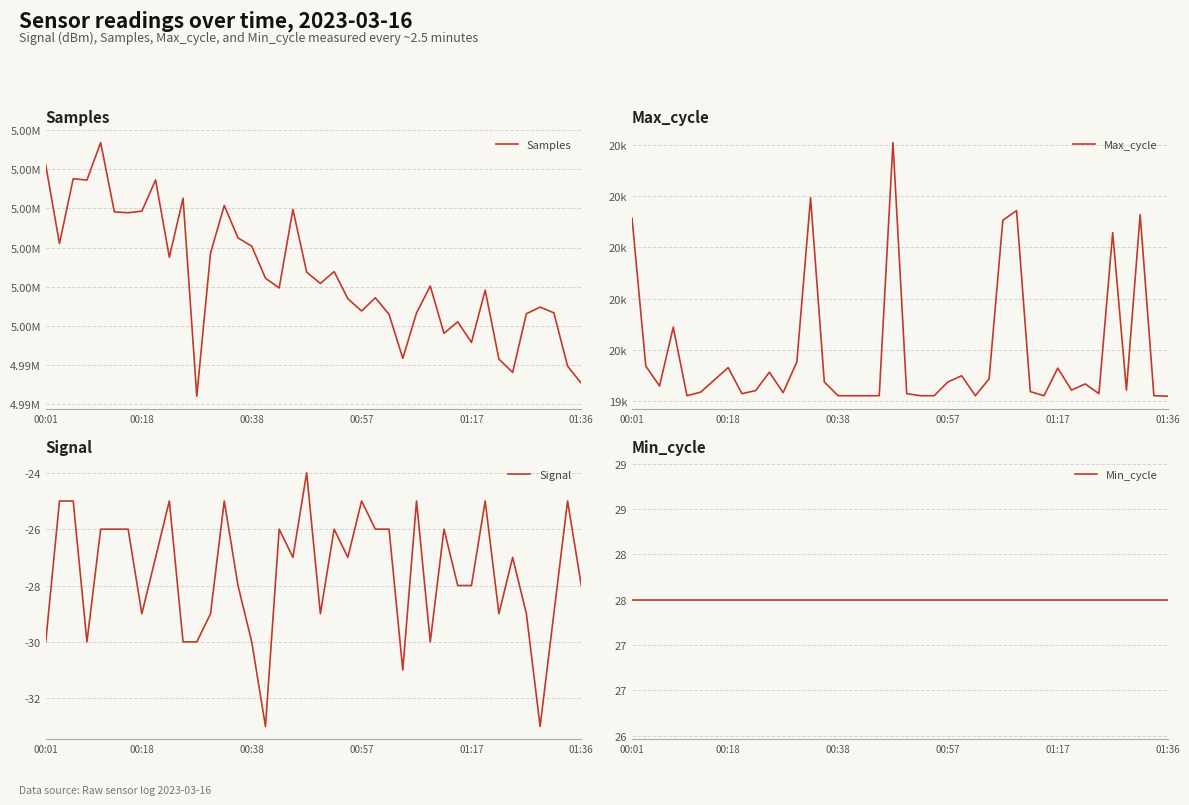

Which series has the widest spread of values?

Samples